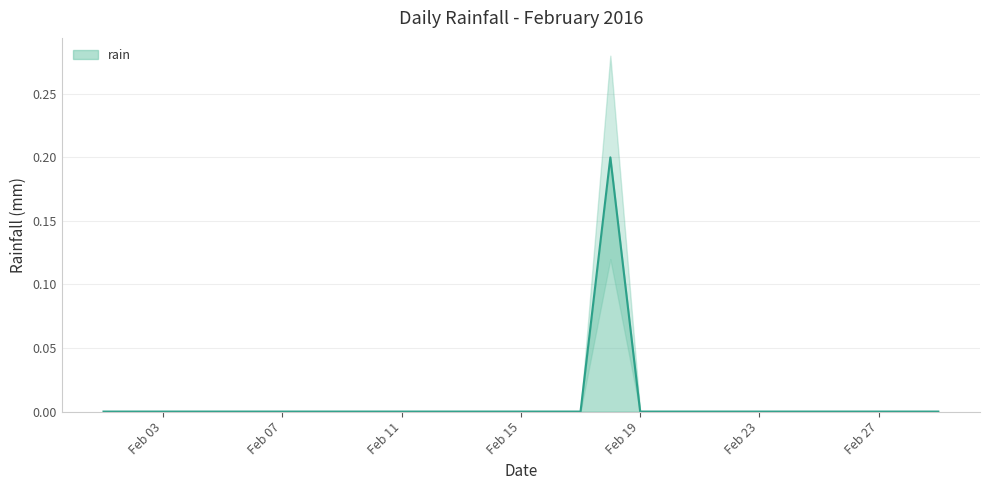

True or false: the data shows 0.0 at 2016-02-05.

True